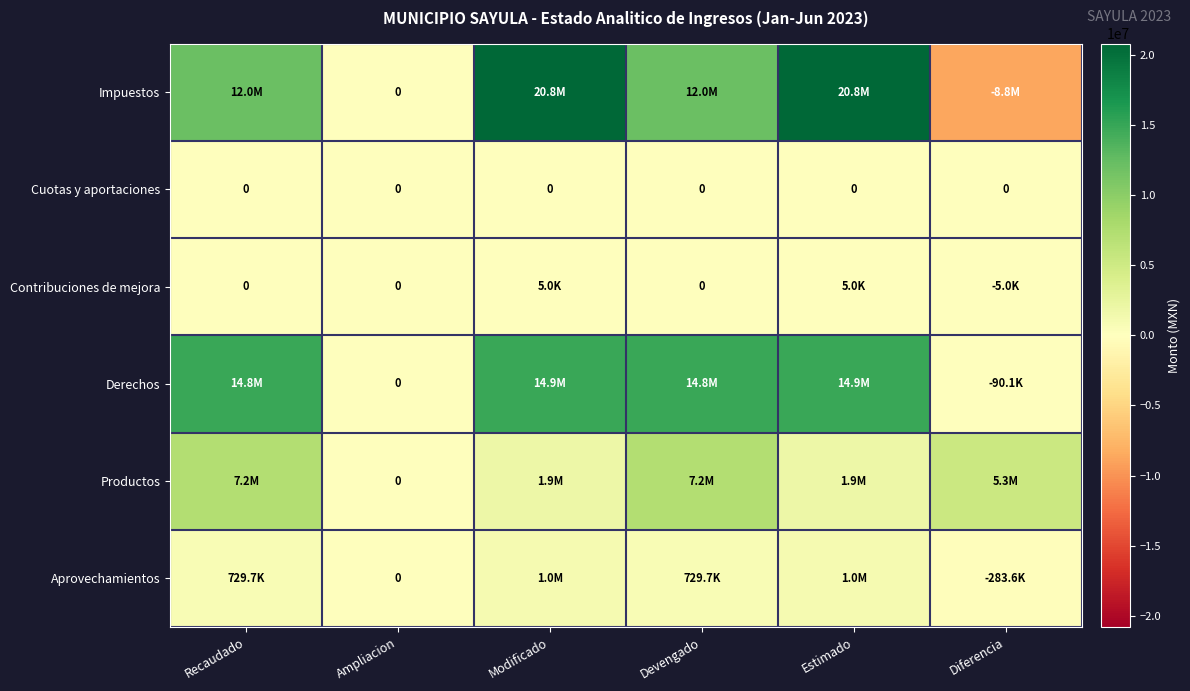

At which category does the chart reach its minimum across all series?

Diferencia